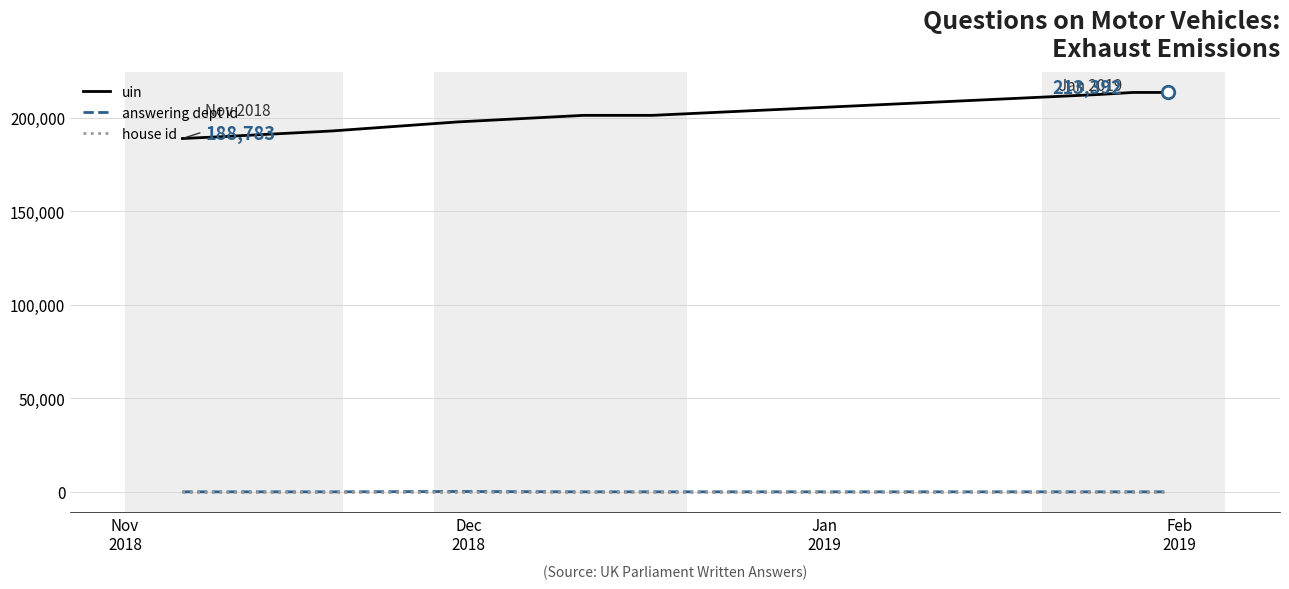

What is the maximum value shown in the chart?

213392.0